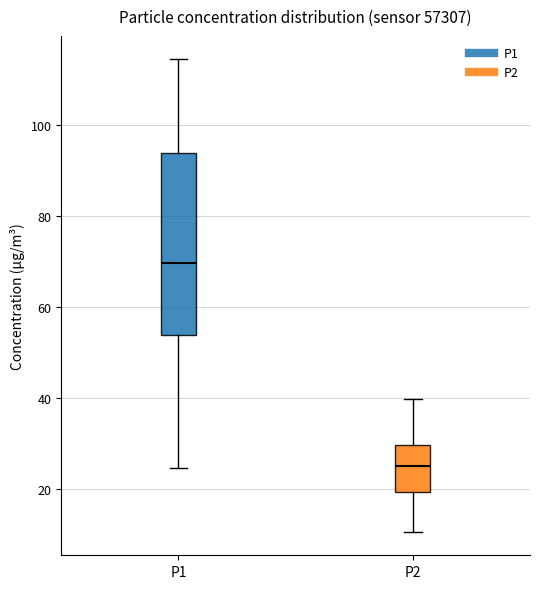

Where does the median line of the box for P1 sit on the y-axis? The values are not printed on the chart, so give them approximately, as read against the axis.

70